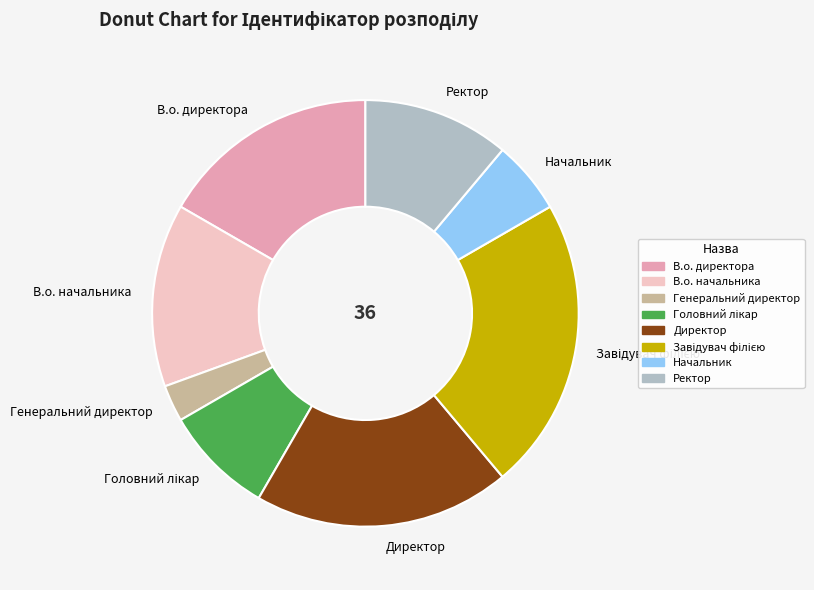

Which slice is the smallest?

Генеральний директор